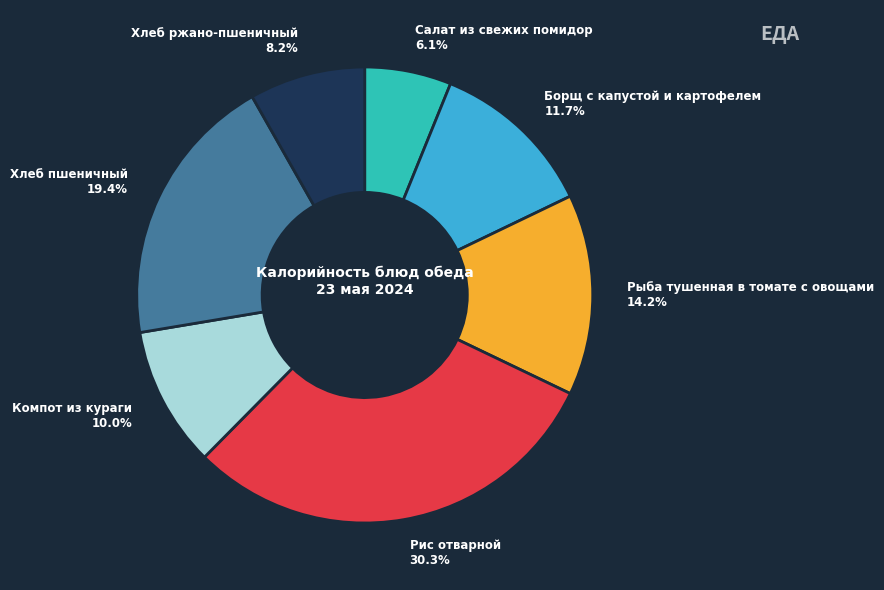

To the nearest percent, what percentage of the pie is Хлеб пшеничный?

19%